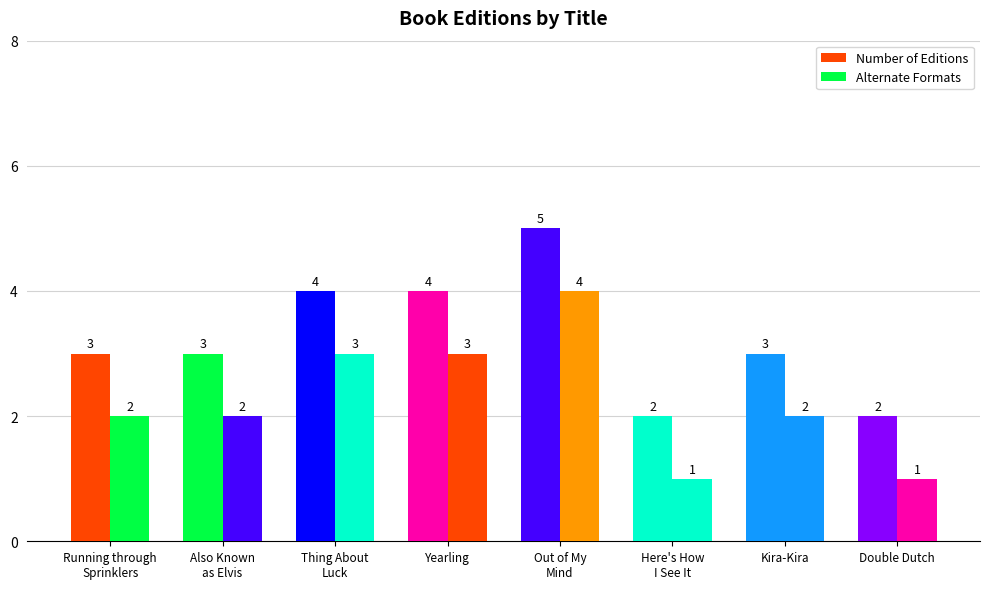

Rank the series at Thing About
Luck from highest to lowest value.

Number of Editions, Alternate Formats